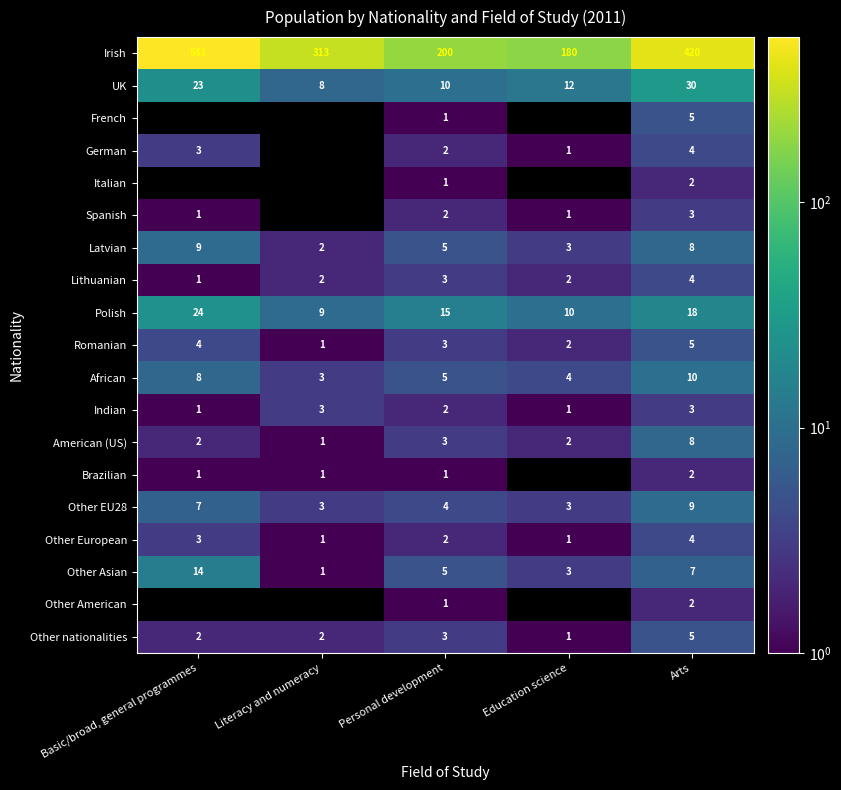

What is the highest value of the Other nationalities series?

5